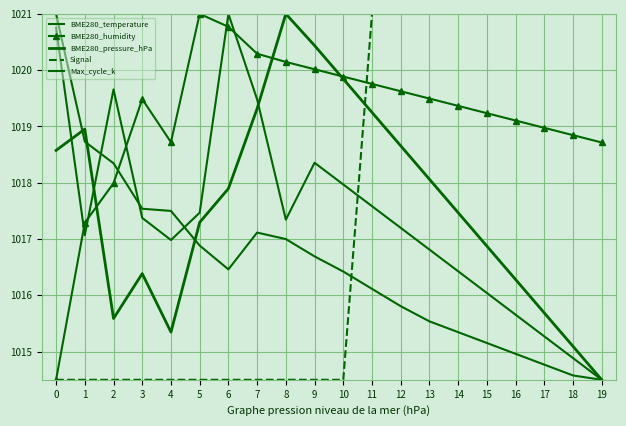

Which label corresponds to the smallest value in the chart?

19